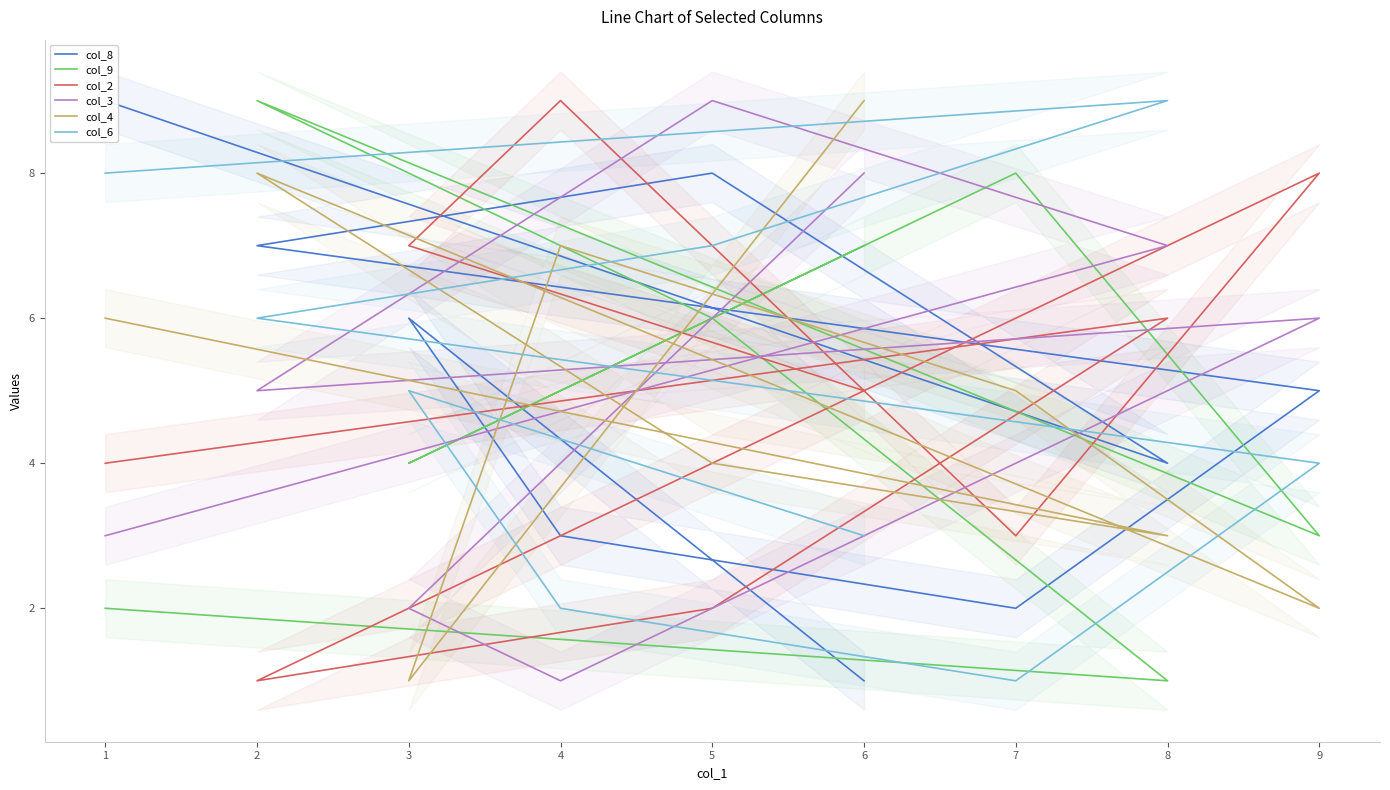

Is the value of col_3 at 3 greater than the value of col_4 at 1?

No